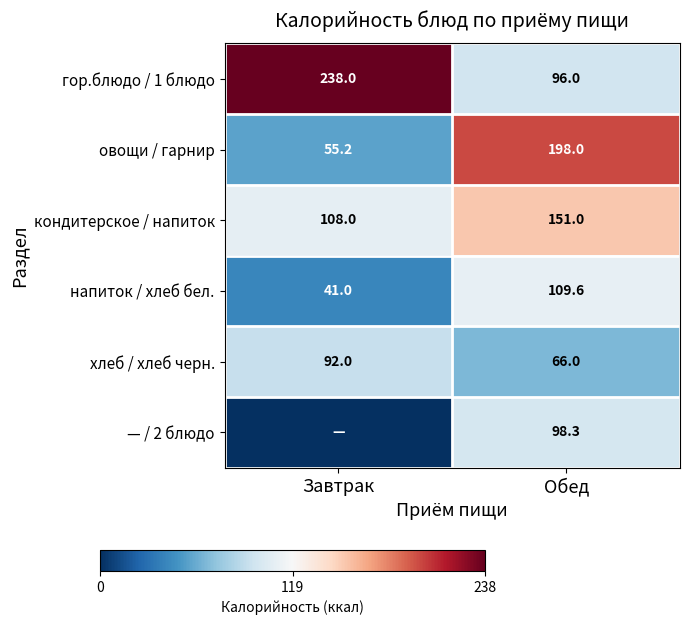

What is the sum of all гор.блюдо / 1 блюдо values?

334.0